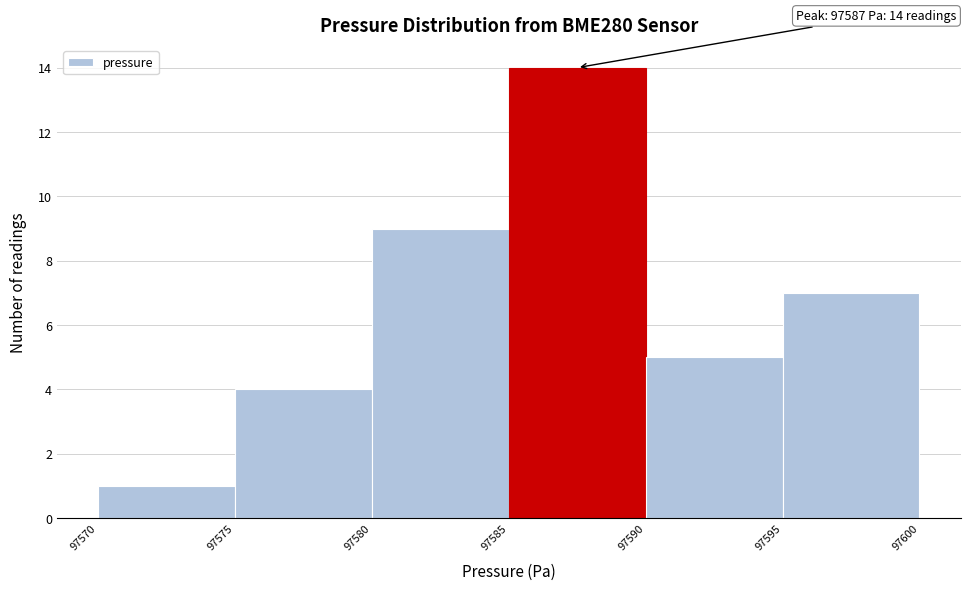

Over which range of the x-axis is the bar tallest?

97585 to 97590